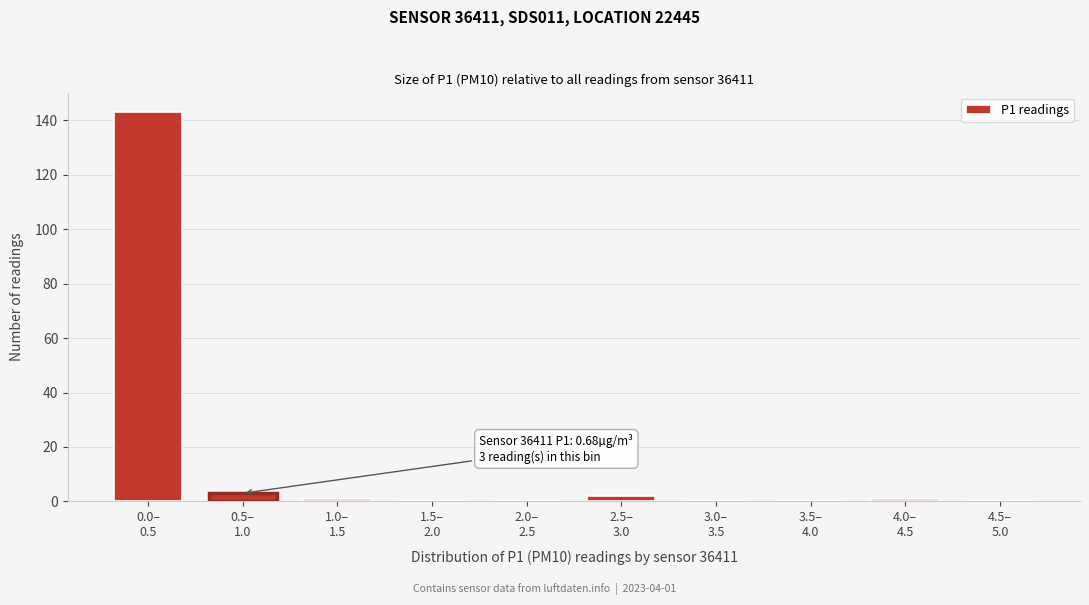

What is the maximum value shown in the chart?

143